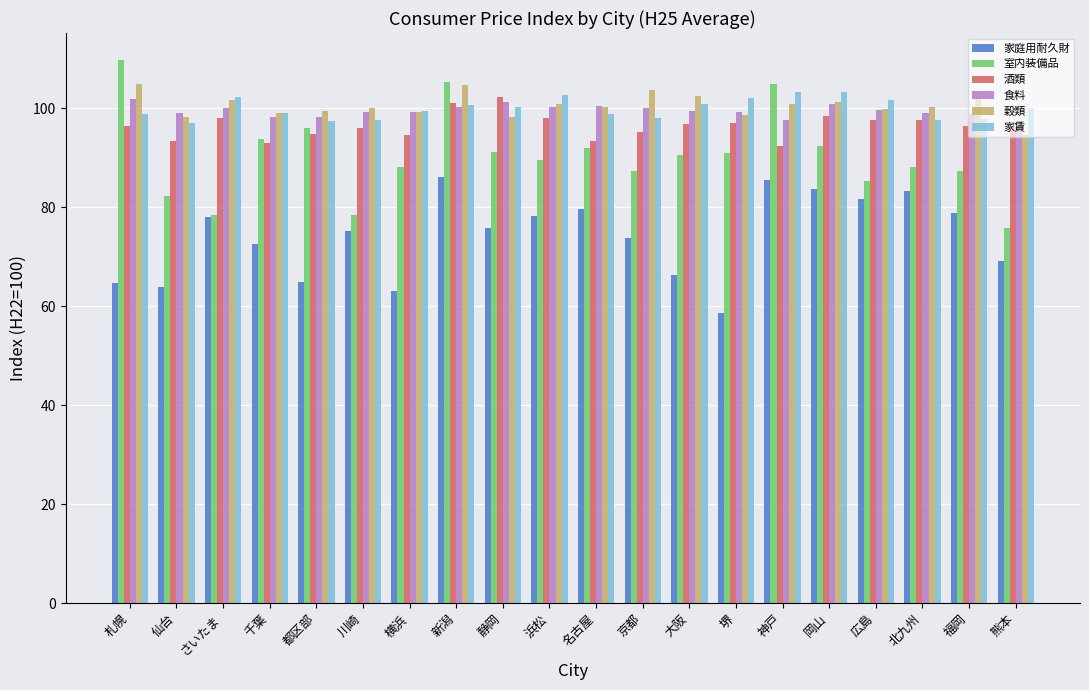

The 食料 series shows 154.2 at 京都. True or false?

False